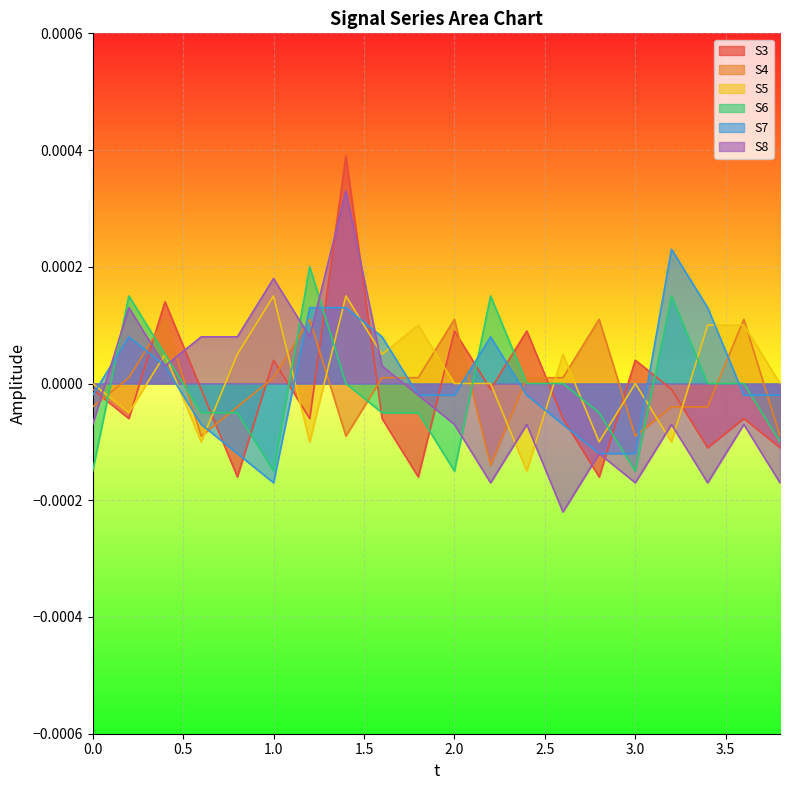

What is the label of the 18th point from the left?

3.4